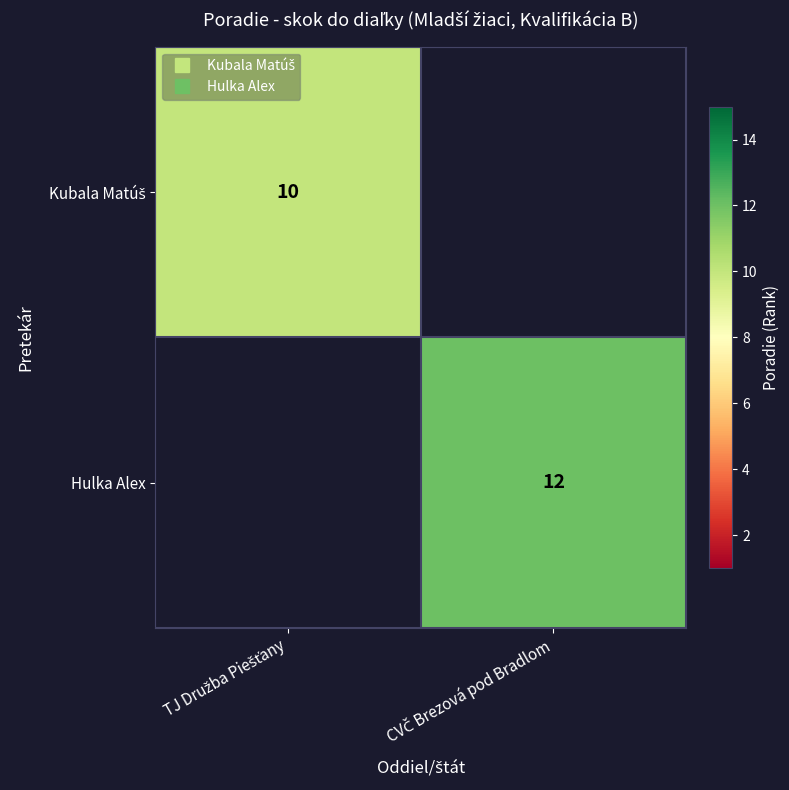

Rank the series by their maximum value, from lowest to highest.

Kubala Matúš, Hulka Alex